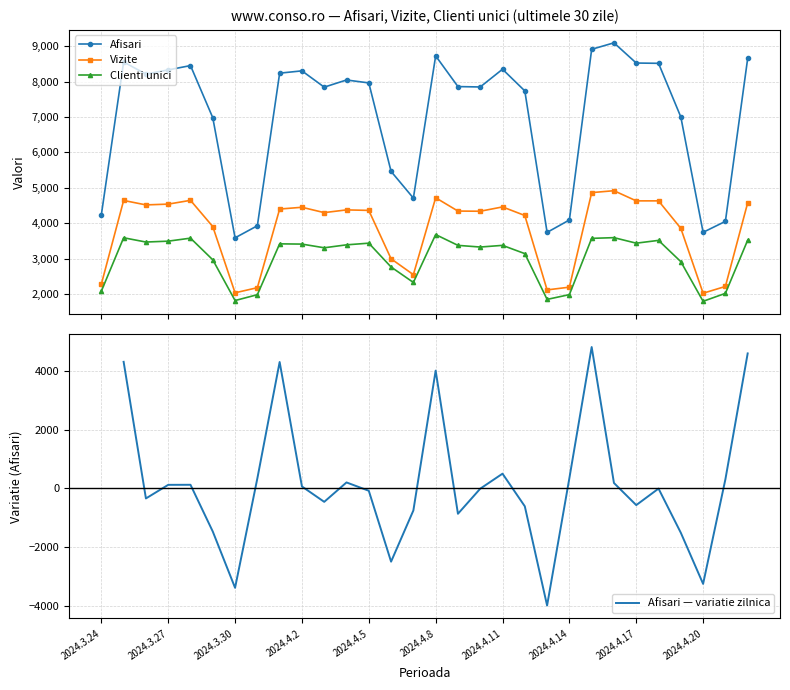

At which category does Afisari reach its first local valley?

2024.3.26